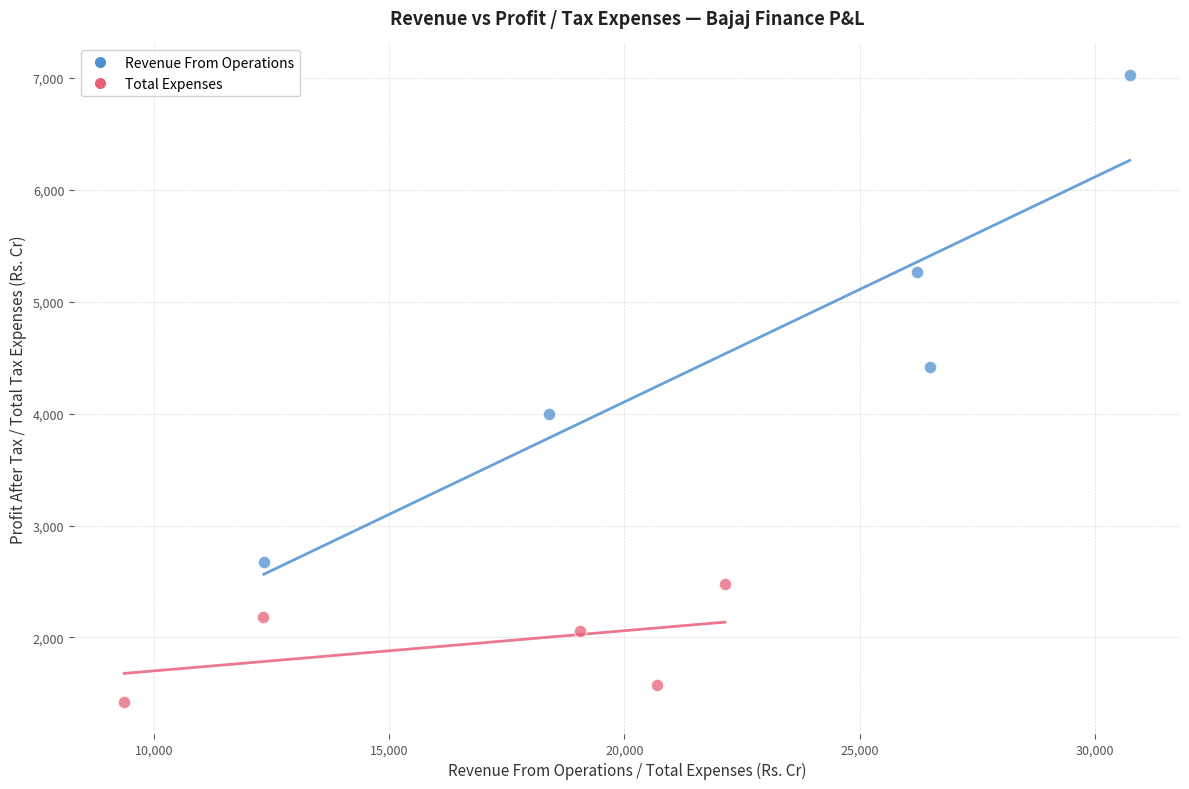

Which series reaches the minimum Y coordinate?

Total Expenses